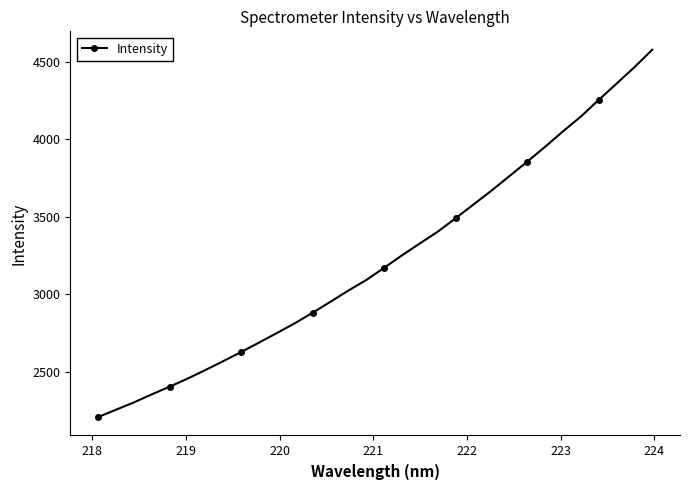

What is the value of the 4th point from the left?

2352.4